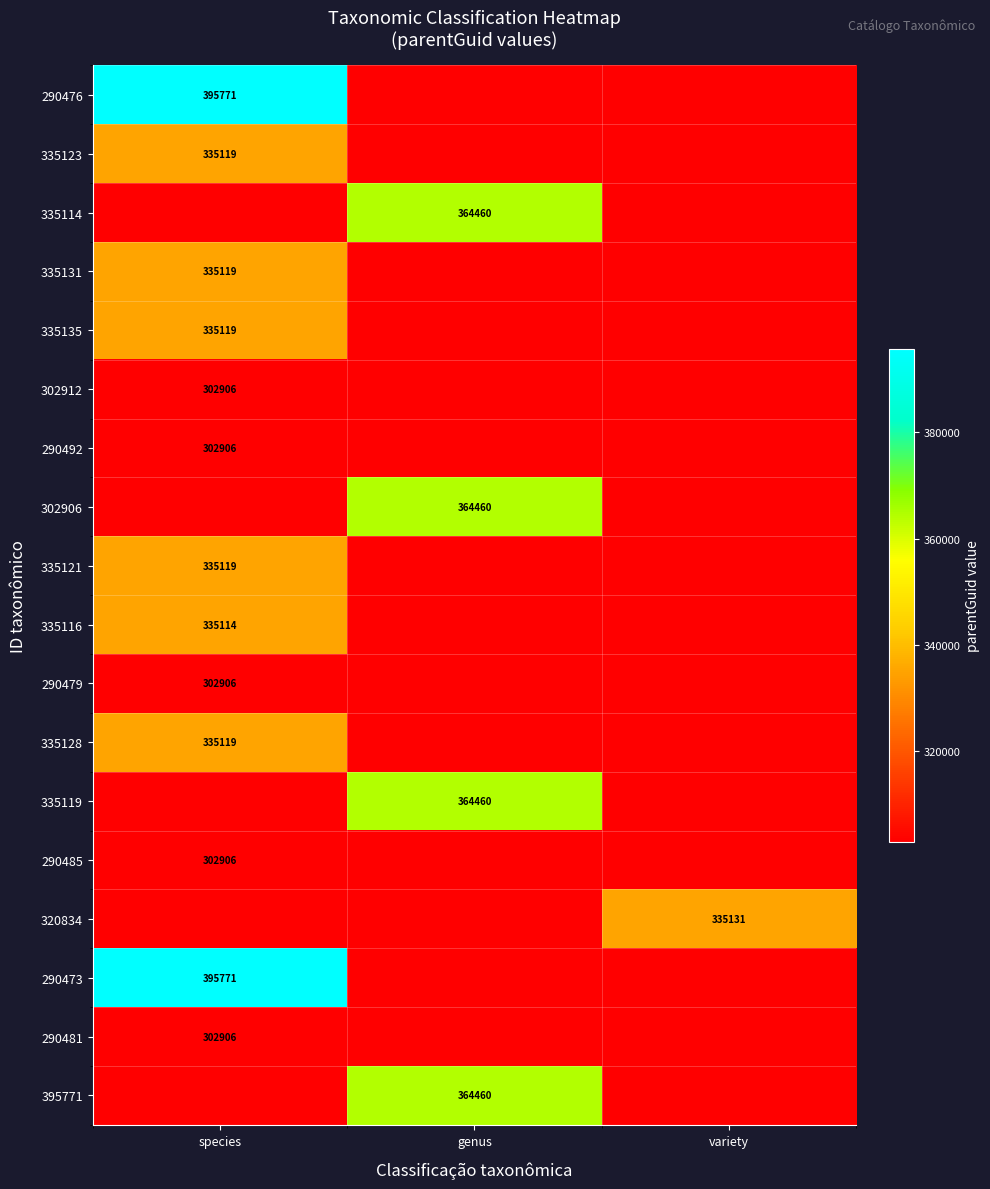

The value of 395771 at genus is 364460. True or false?

True